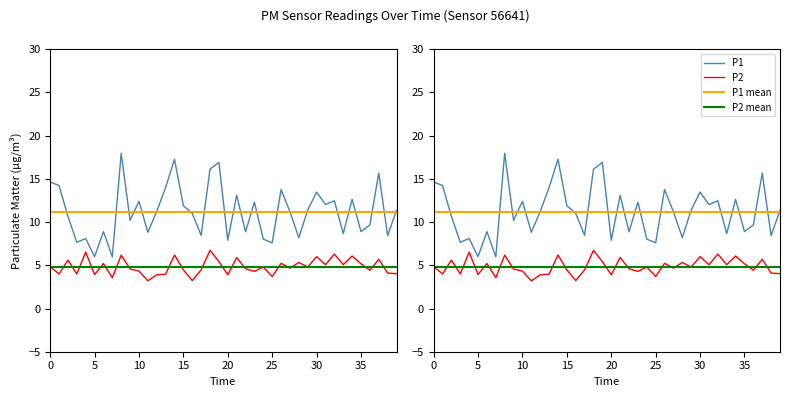

True or false: P2 has more than 1 interior local peaks.

True